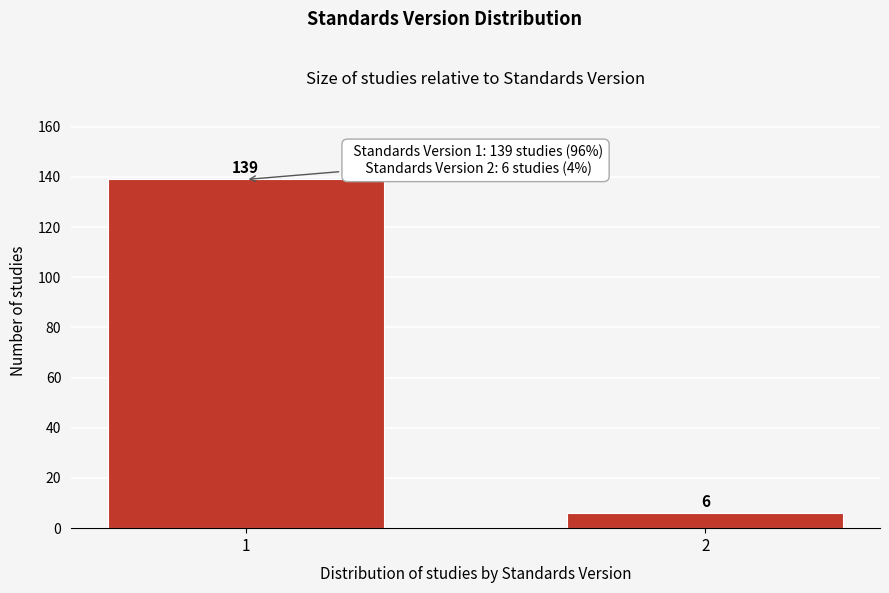

Reading left to right, extract all data points from this chart.

1=139	2=6